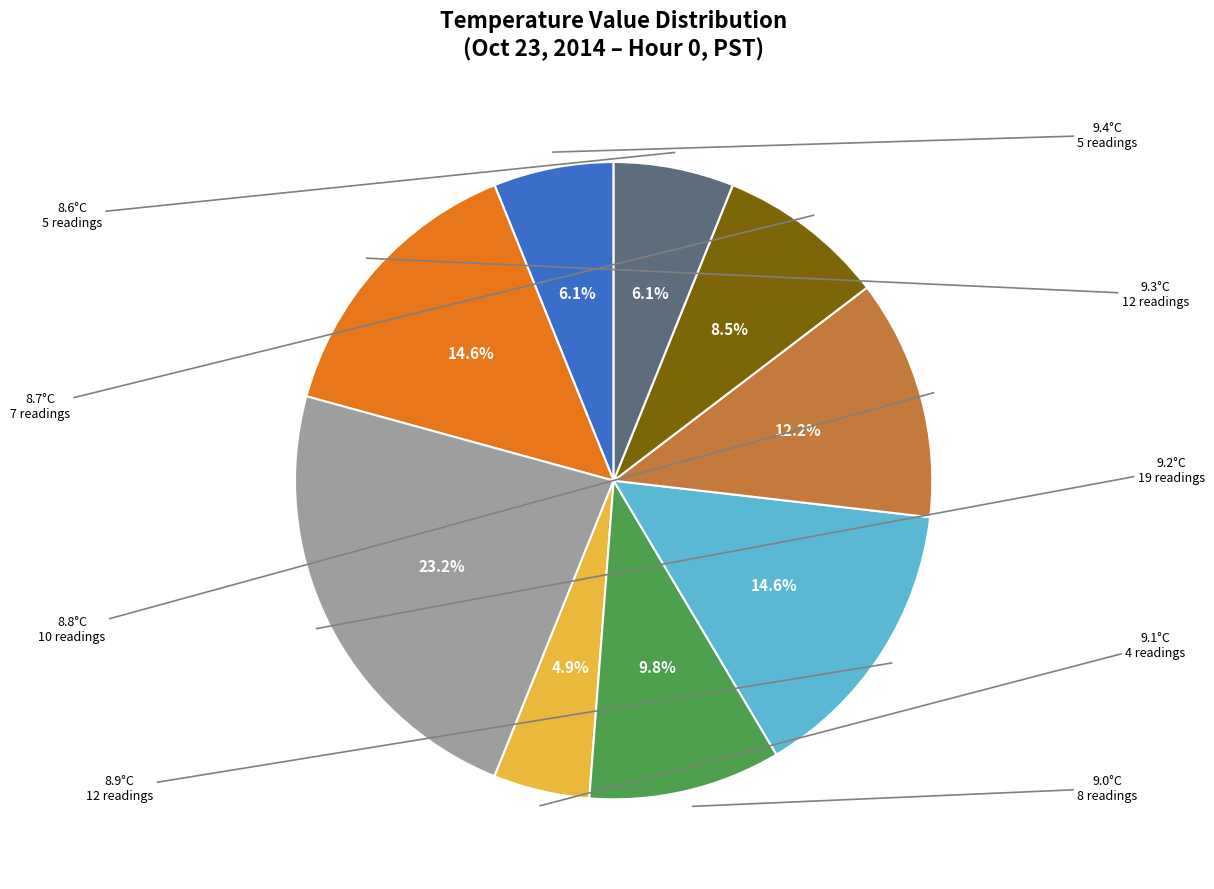

To the nearest percent, what is the average slice percentage?

11%